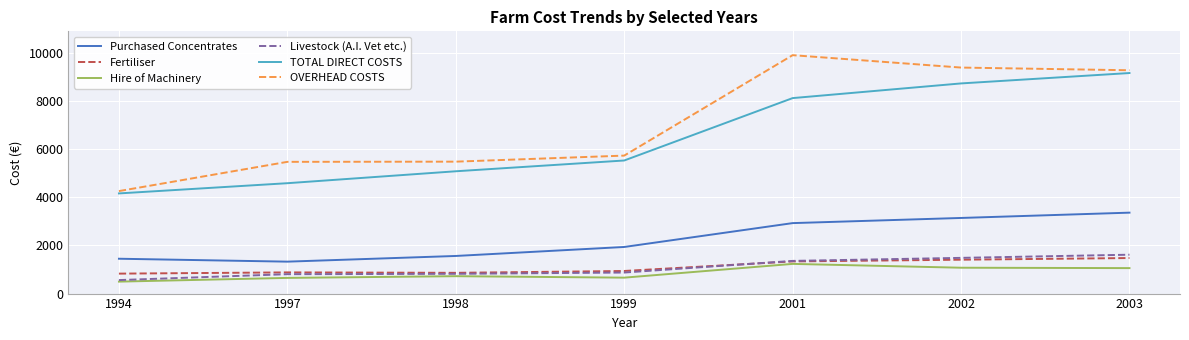

How many values in the Purchased Concentrates series are below 1934?

3